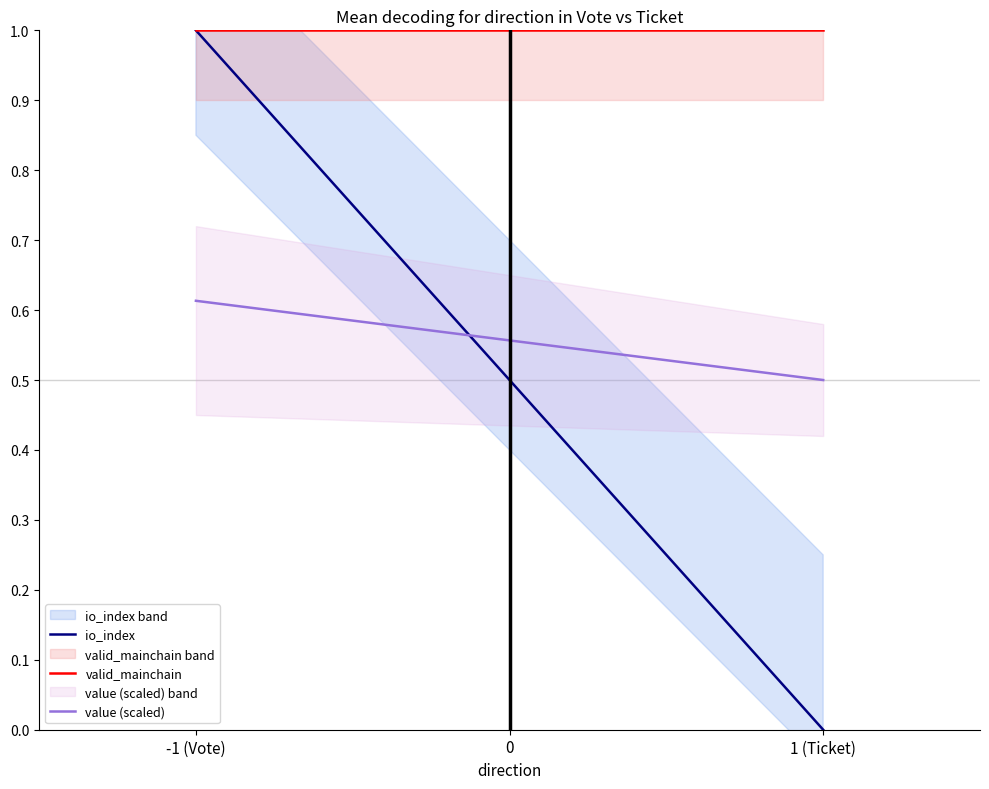

What is the label of the 2nd point from the right?

-1 (Vote)